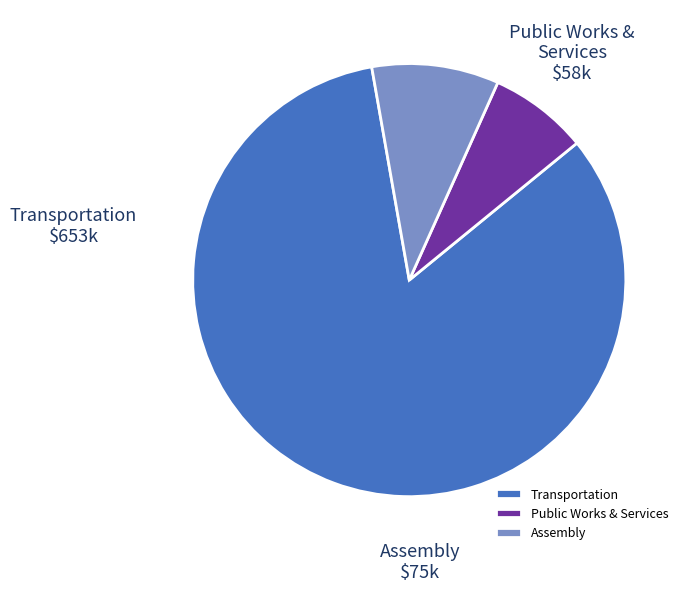

Which category has the biggest portion of the pie?

Transportation